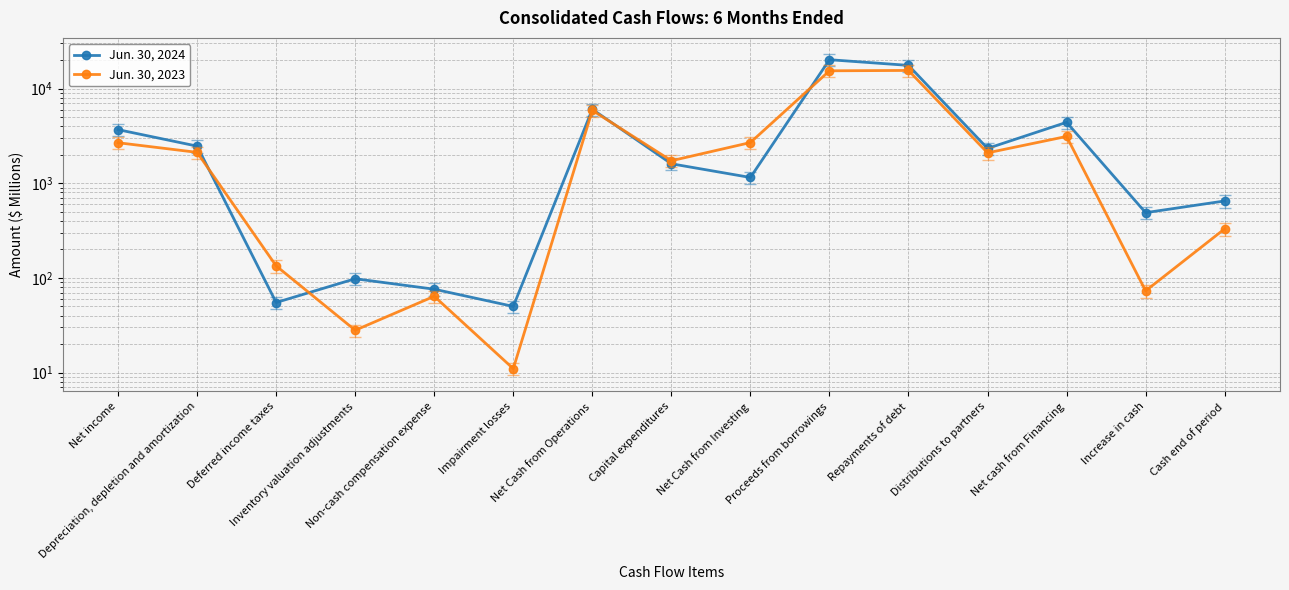

What are all the series names shown in the legend?

Jun. 30, 2024, Jun. 30, 2023